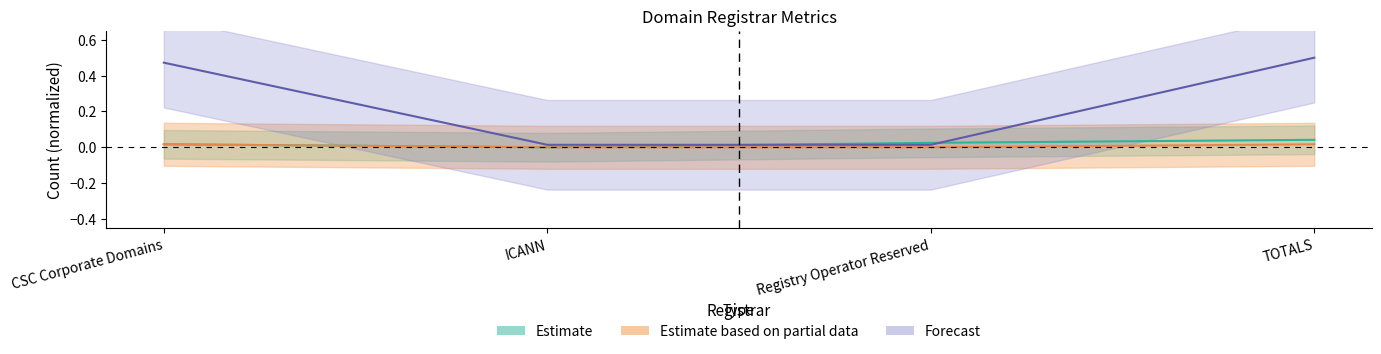

Is the value of net-renews-1-yr at ICANN greater than the value of total-nameservers at Registry Operator Reserved?

No